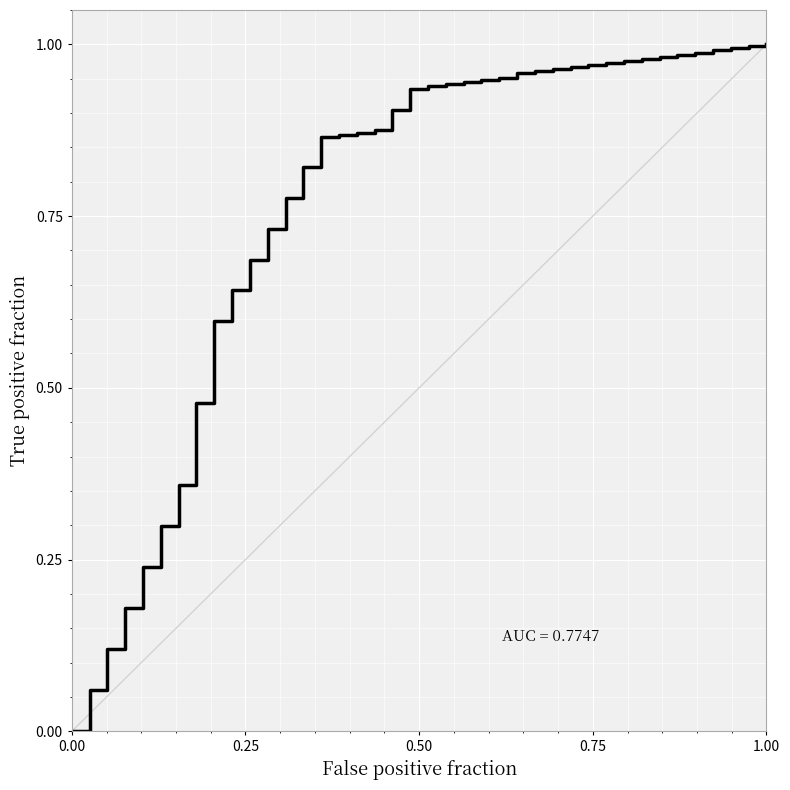

Reading left to right, transcribe all the data shown in this chart.

0.0	0.1	0.1	0.2	0.2	0.3	0.4	0.5	0.6	0.6	0.7	0.7	0.8	0.8	0.9	0.9	0.9	0.9	0.9	0.9	0.9	0.9	0.9	0.9	1.0	1.0	1.0	1.0	1.0	1.0	1.0	1.0	1.0	1.0	1.0	1.0	1.0	1.0	1.0	1.0